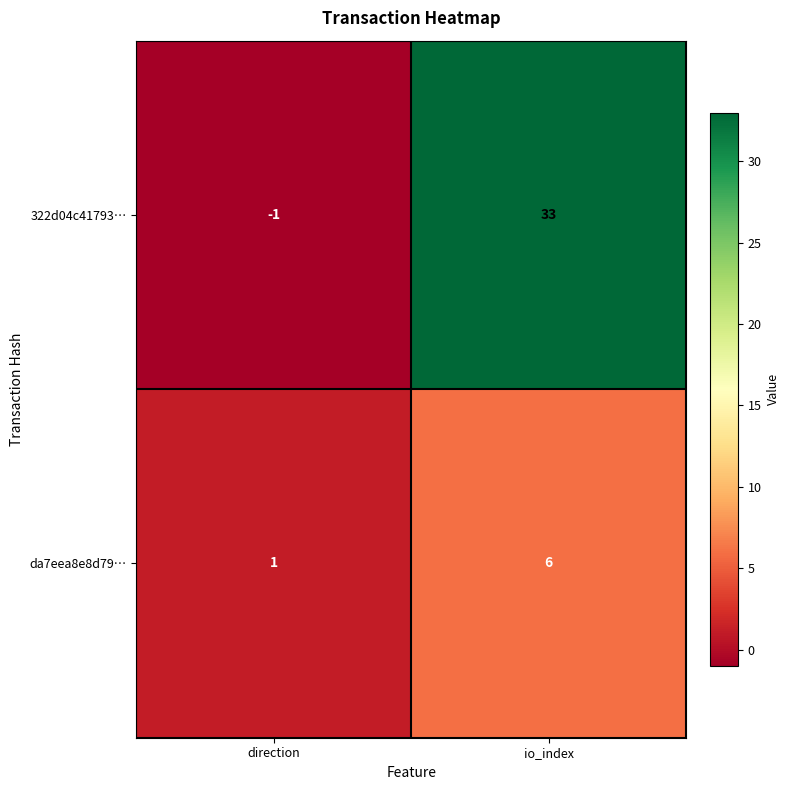

How many values in the da7eea8e8d79… series are below 6?

1